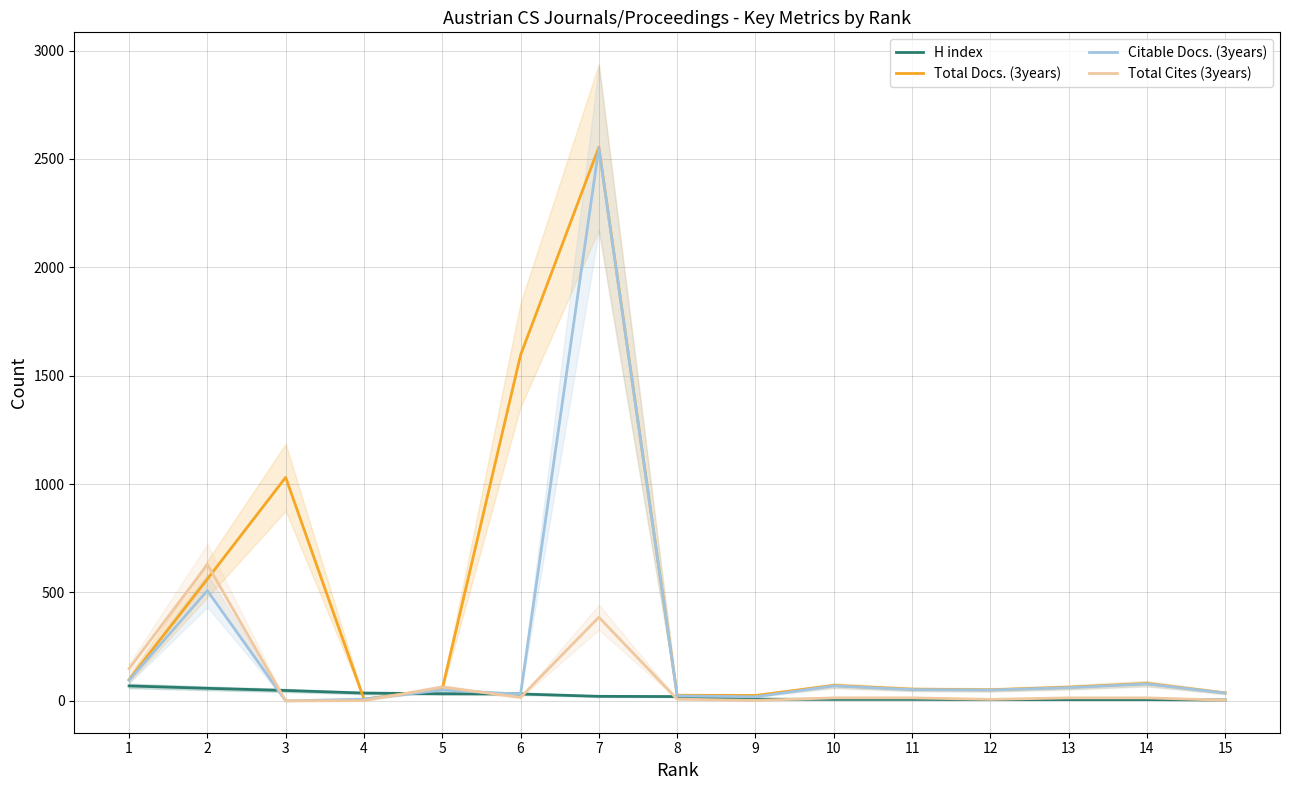

Reading left to right, extract all data points from this chart.

H index: 1=69	2=58	3=48	4=36	5=33	6=32	7=21	8=20	9=8	10=7	11=7	12=6	13=6	14=6	15=4
Total Docs. (3years): 1=98	2=562	3=1031	4=8	5=55	6=1595	7=2554	8=26	9=25	10=71	11=54	12=51	13=63	14=80	15=37
Citable Docs. (3years): 1=95	2=509	3=0	4=8	5=50	6=31	7=2550	8=23	9=19	10=69	11=52	12=50	13=61	14=78	15=36
Total Cites (3years): 1=149	2=629	3=0	4=1	5=64	6=16	7=386	8=8	9=2	10=14	11=14	12=7	13=14	14=14	15=3